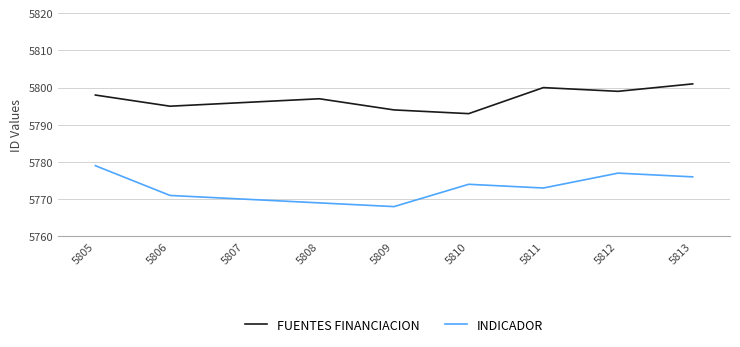

Which label corresponds to the largest value in the chart?

5813